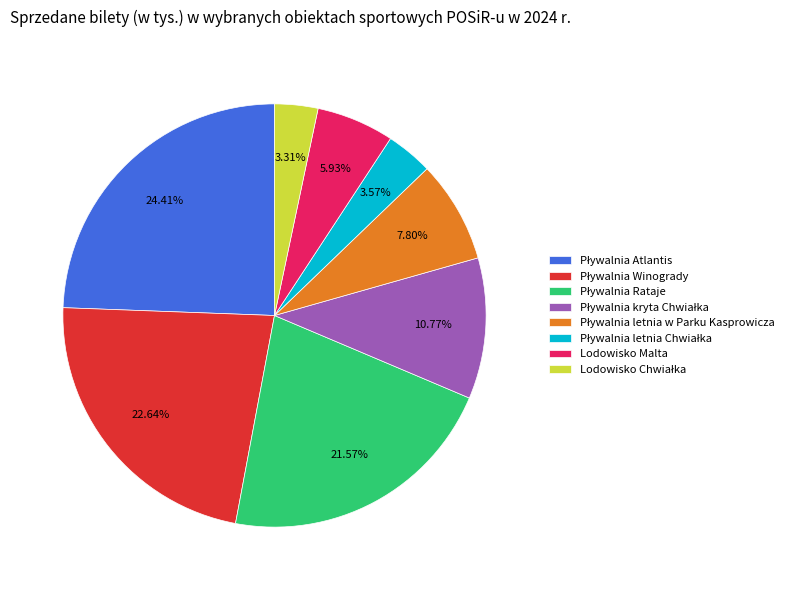

How many segments does this pie chart have?

8